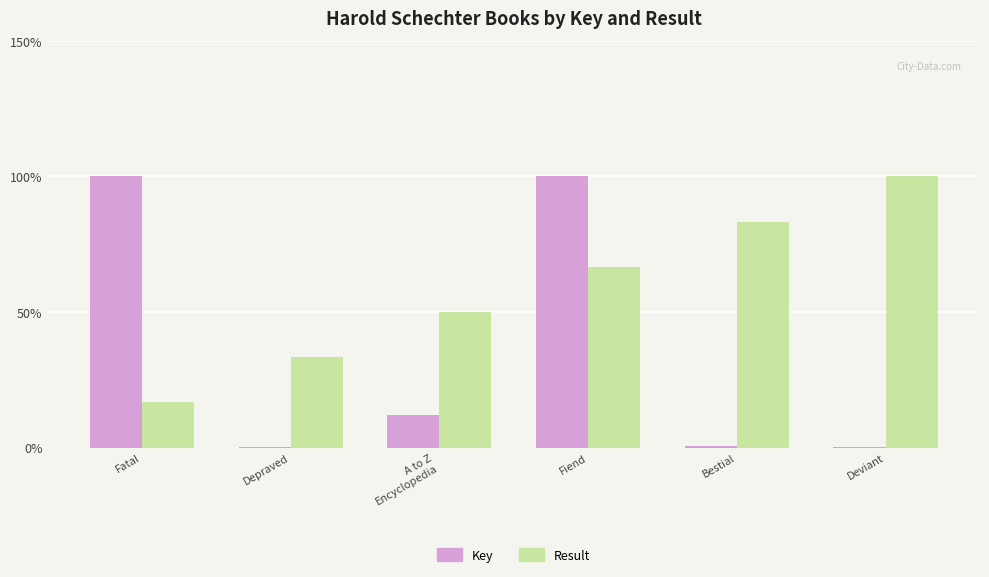

What value does the Result series have at Fiend?

66.7